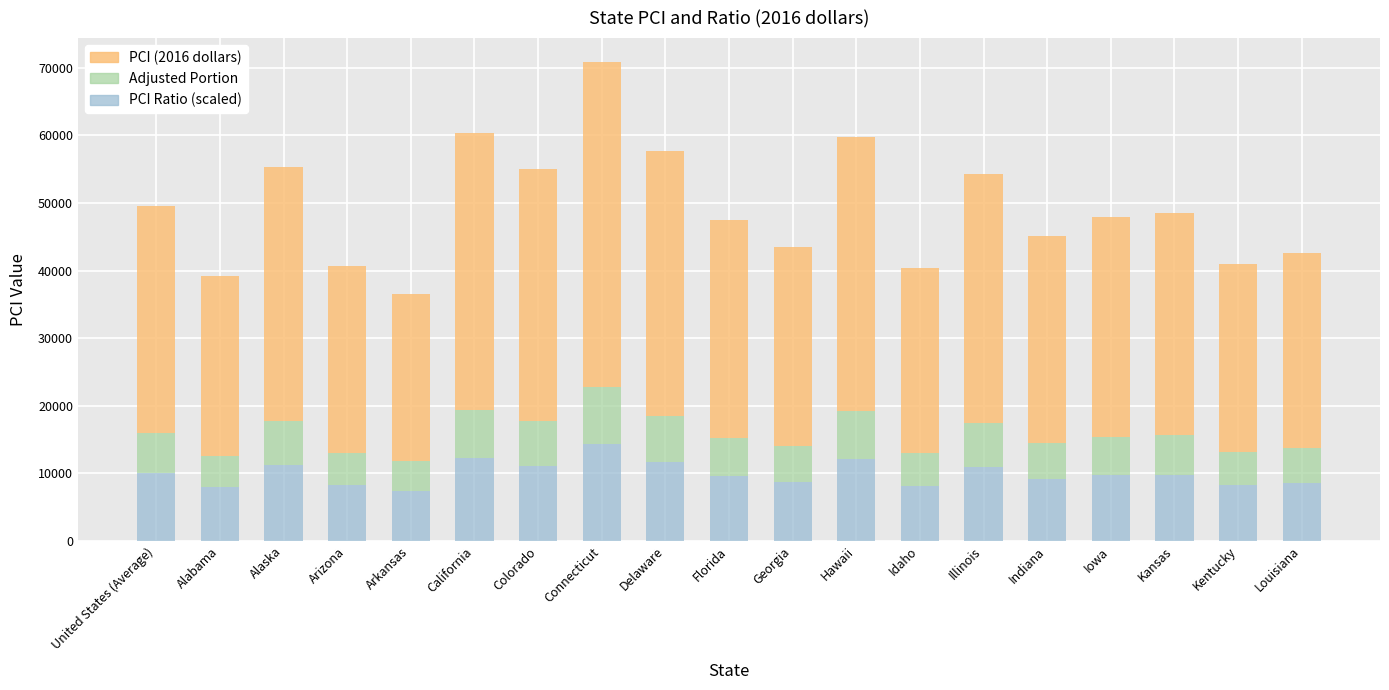

What is the total value across all series at Delaware?

57671.0